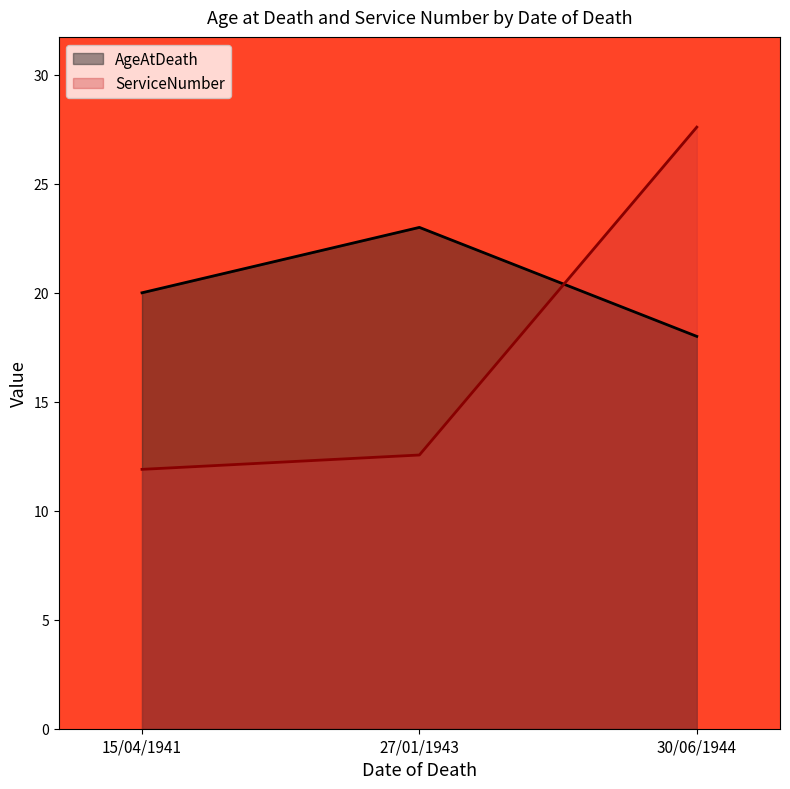

What is the total value across all series at 30/06/1944?

45.6